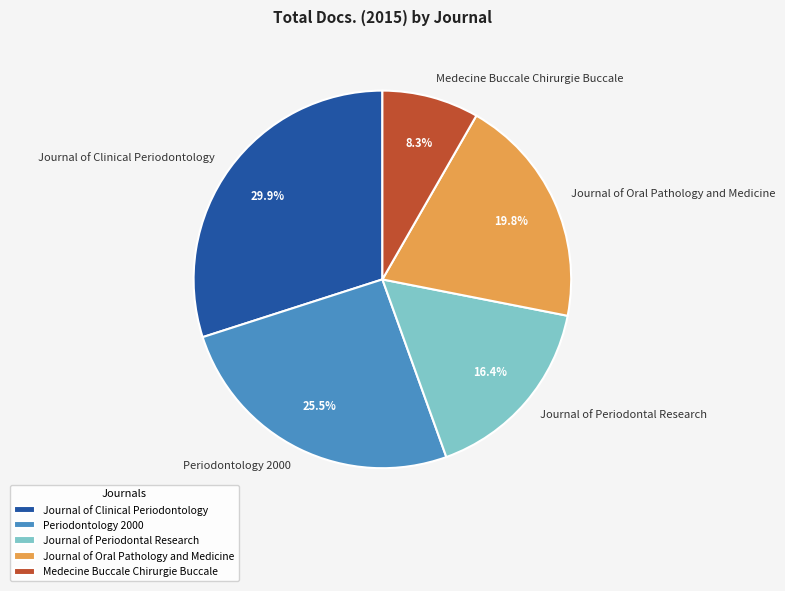

Is Journal of Oral Pathology and Medicine the majority of the pie?

No